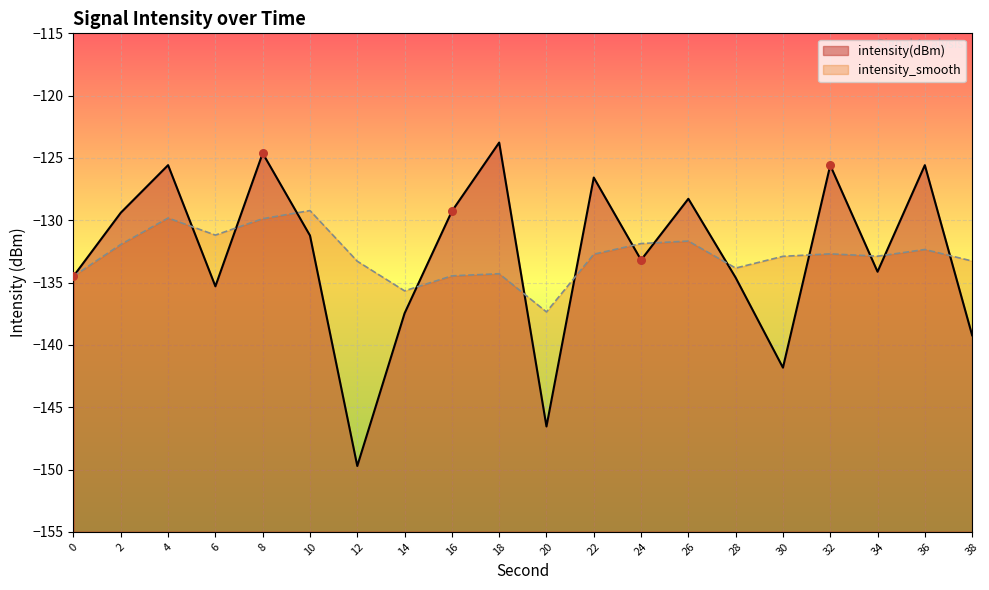

What is the change in value from 24 to 34?

-0.9